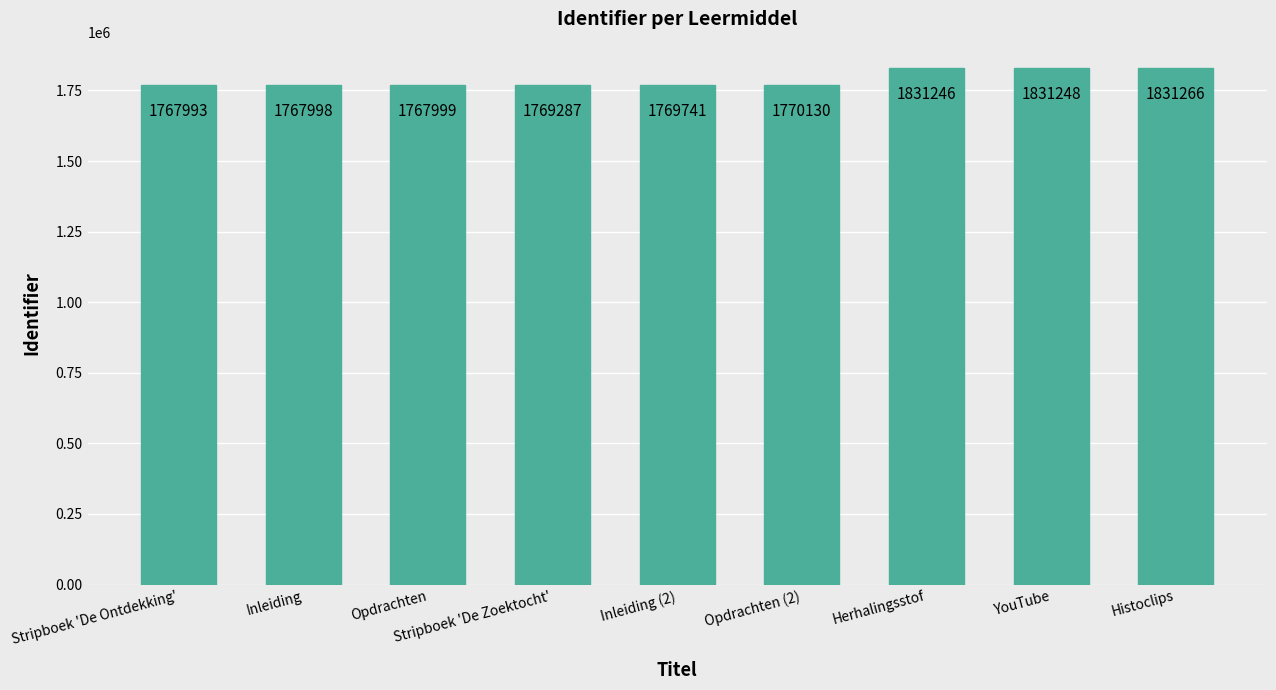

Rank the categories by value from lowest to highest.

Stripboek 'De Ontdekking', Inleiding, Opdrachten, Stripboek 'De Zoektocht', Inleiding (2), Opdrachten (2), Herhalingsstof, YouTube, Histoclips